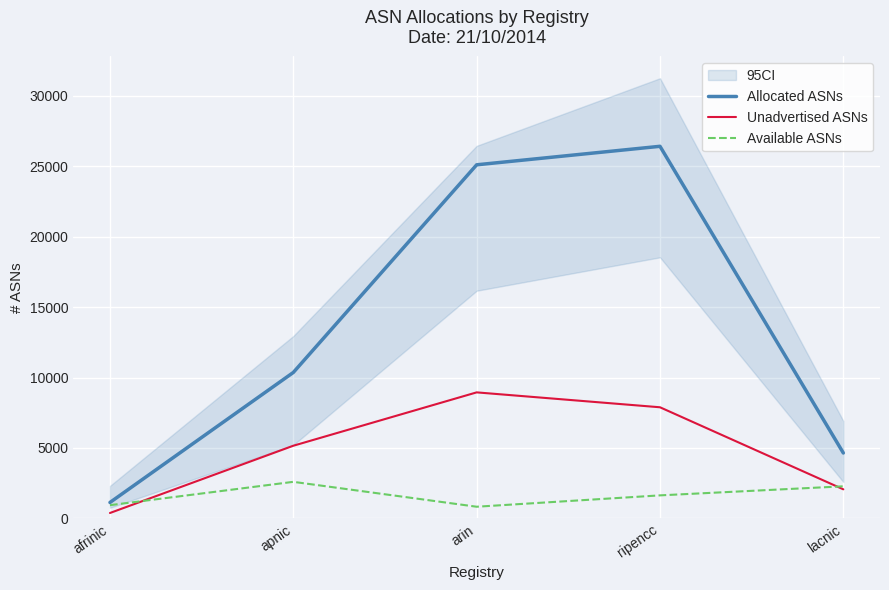

Between afrinic and arin, which series saw the biggest shift?

Allocated ASNs